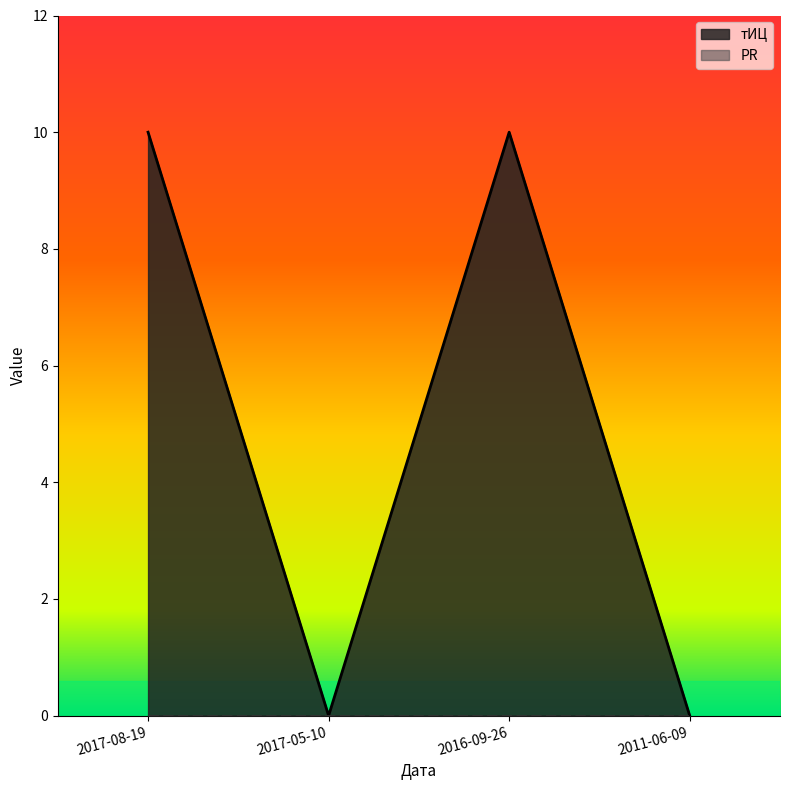

Read the value at 2016-09-26.

10